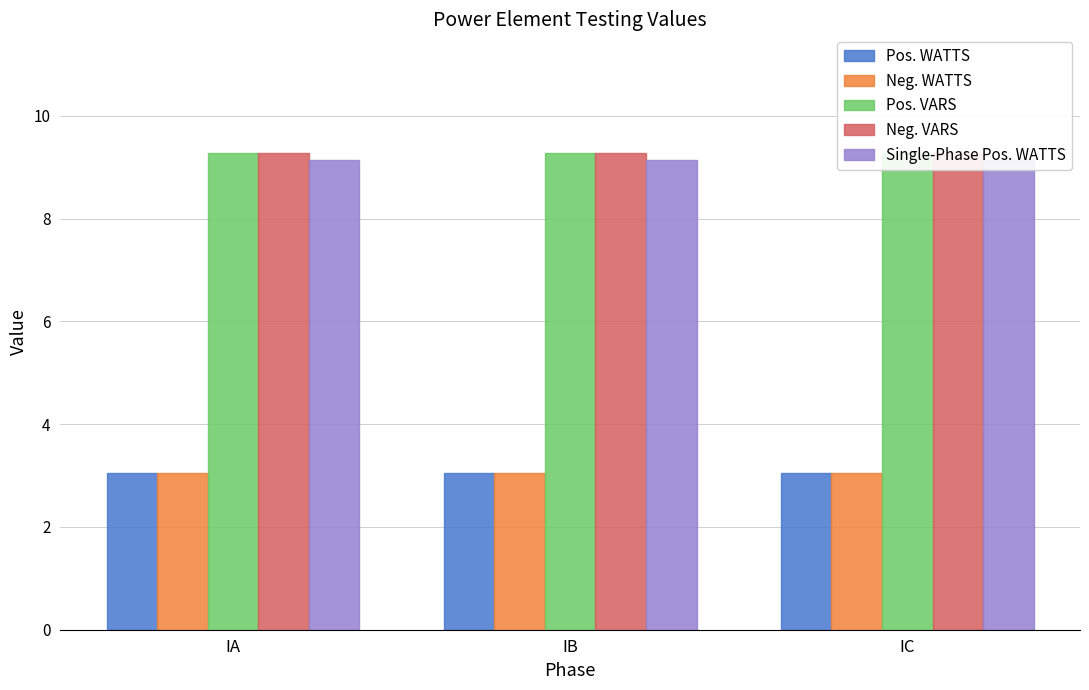

Reading left to right, list all the values displayed in this chart.

Pos. WATTS: IA=3.0	IB=3.0	IC=3.0
Neg. WATTS: IA=3.0	IB=3.0	IC=3.0
Pos. VARS: IA=9.3	IB=9.3	IC=9.3
Neg. VARS: IA=9.3	IB=9.3	IC=9.3
Single-Phase Pos. WATTS: IA=9.1	IB=9.1	IC=9.1